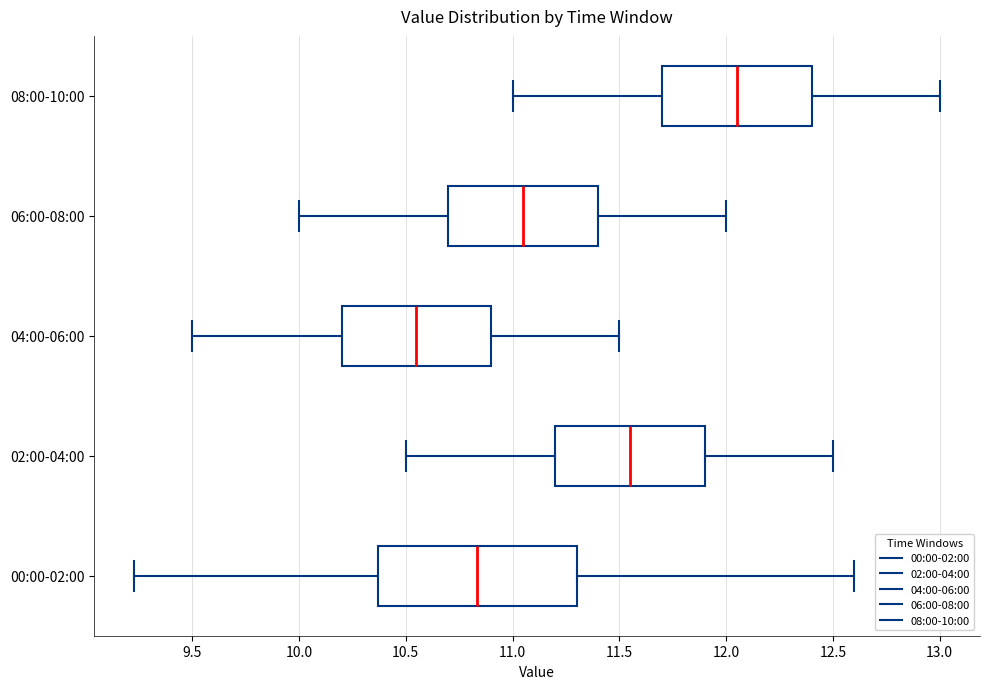

Where is the right edge of the box for 06:00-08:00 on the x-axis? The values are not printed on the chart, so give them approximately, as read against the axis.

11.40